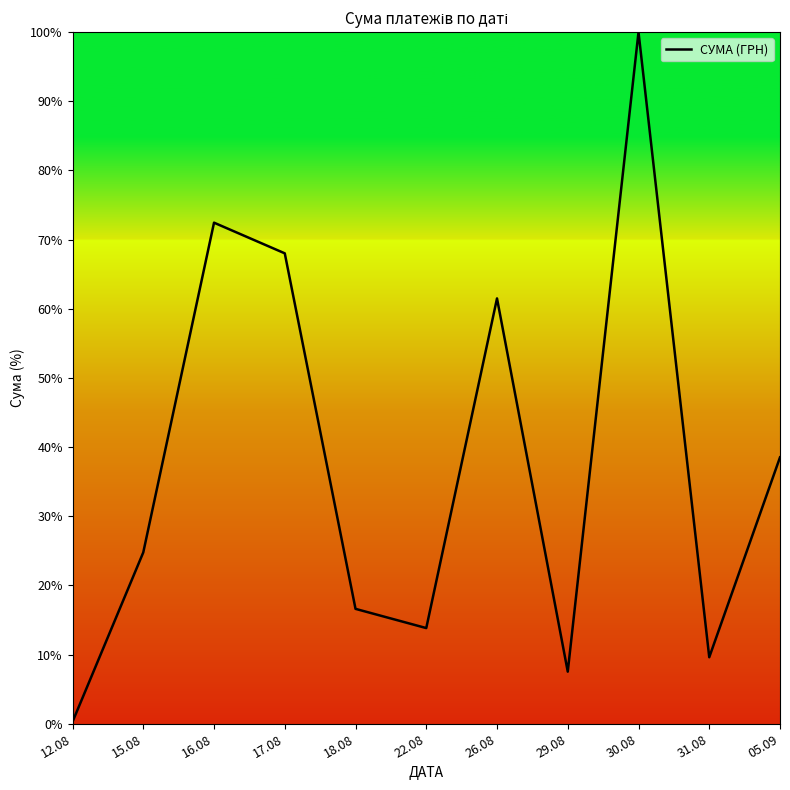

What is the greatest value displayed?

100.0